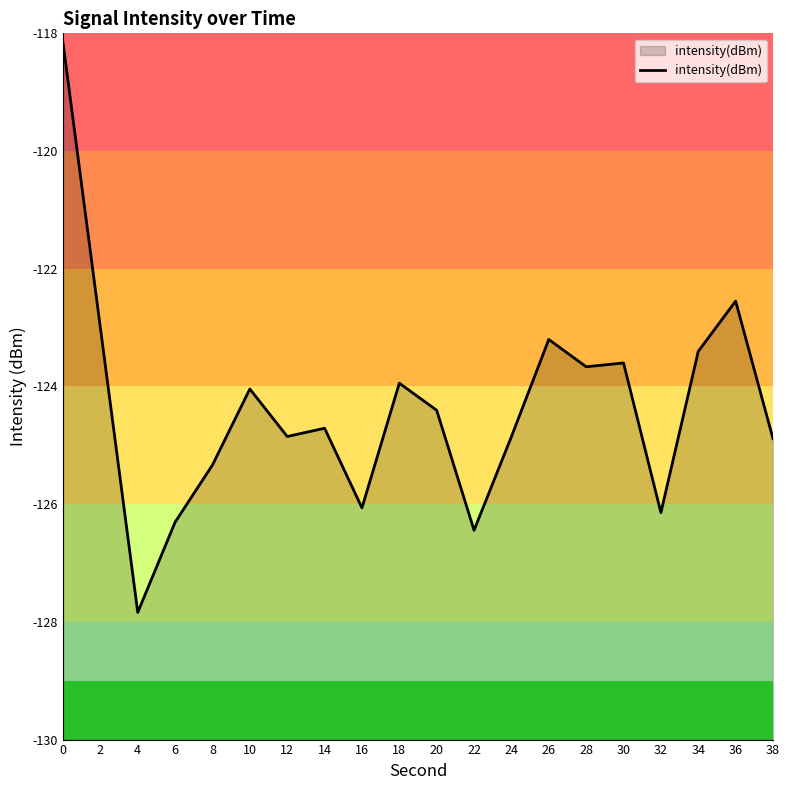

At which category does the chart reach its minimum across all series?

4